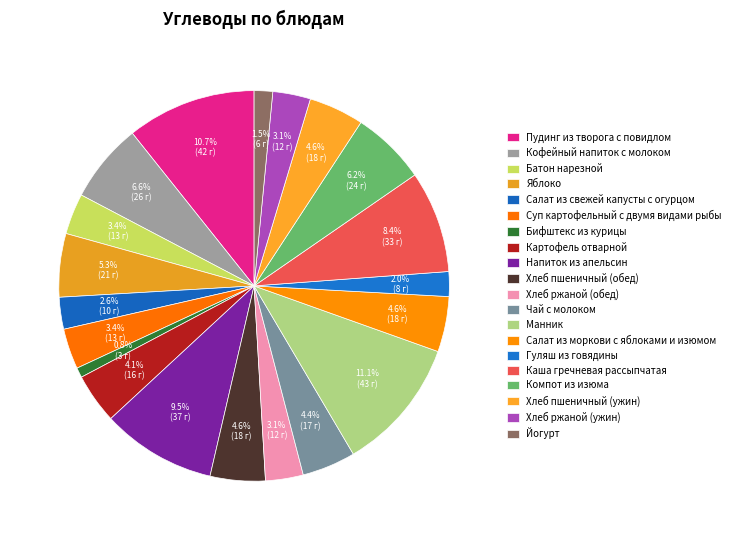

Which category has the biggest portion of the pie?

Манник